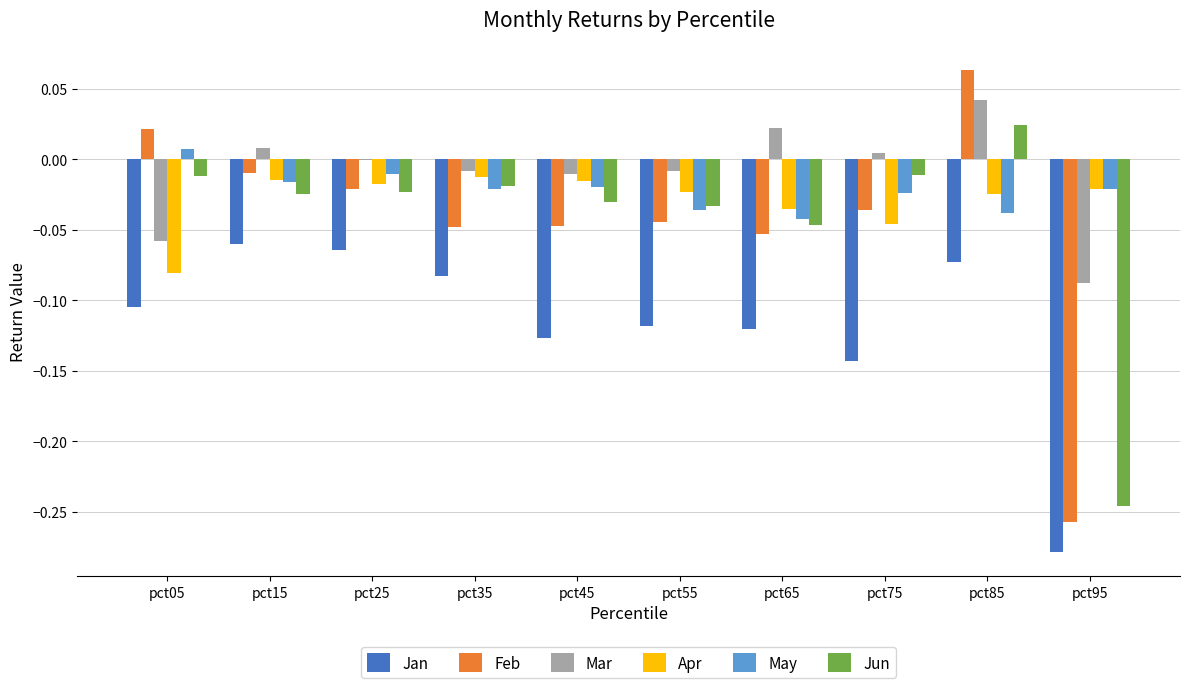

The value of Mar at pct65 is 0.0. True or false?

True